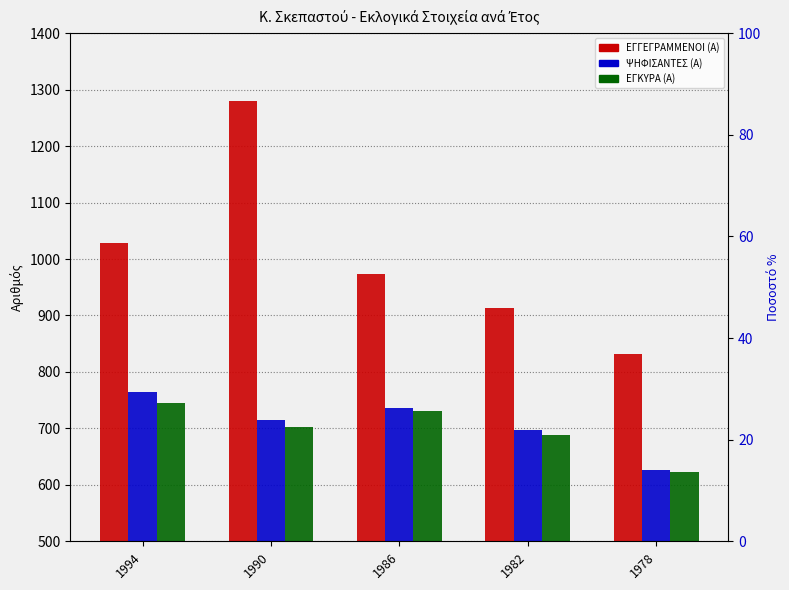

What is the sum of all ΨΗΦΙΣΑΝΤΕΣ (Α) values?

3542